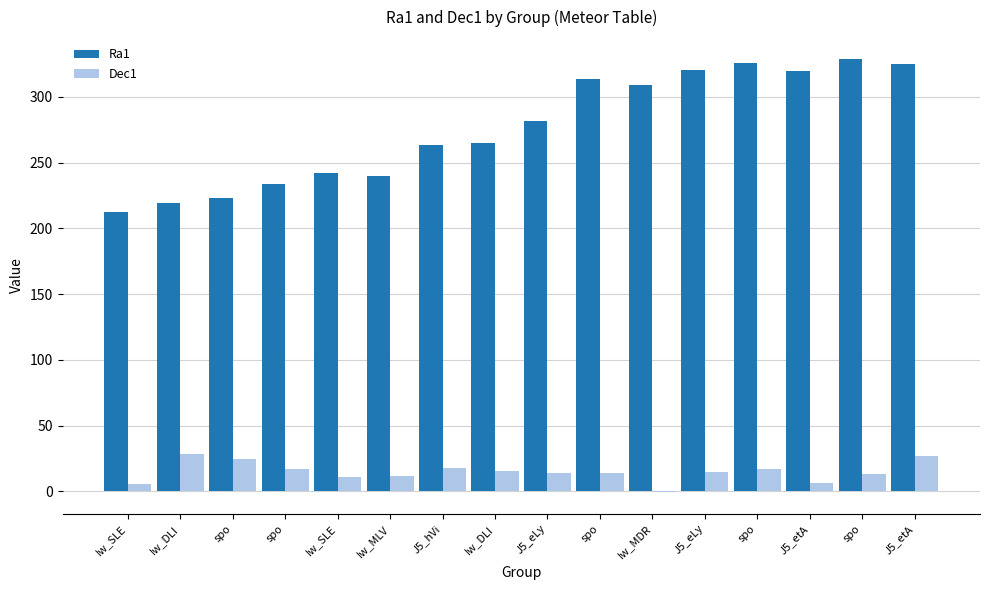

Which series has the largest total across all categories?

Ra1